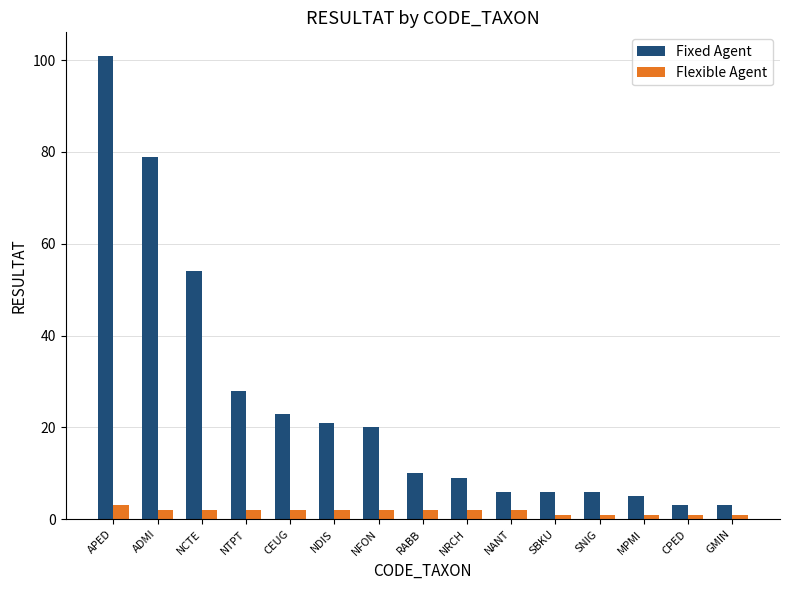

Reading right to left, extract all data points from this chart.

Fixed Agent: GMIN=3	CPED=3	MPMI=5	SNIG=6	SBKU=6	NANT=6	NRCH=9	RABB=10	NFON=20	NDIS=21	CEUG=23	NTPT=28	NCTE=54	ADMI=79	APED=101
Flexible Agent: GMIN=1	CPED=1	MPMI=1	SNIG=1	SBKU=1	NANT=2	NRCH=2	RABB=2	NFON=2	NDIS=2	CEUG=2	NTPT=2	NCTE=2	ADMI=2	APED=3